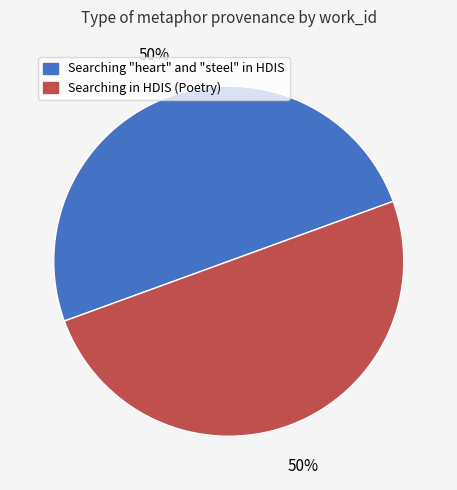

To the nearest percent, what is the average slice percentage?

50%